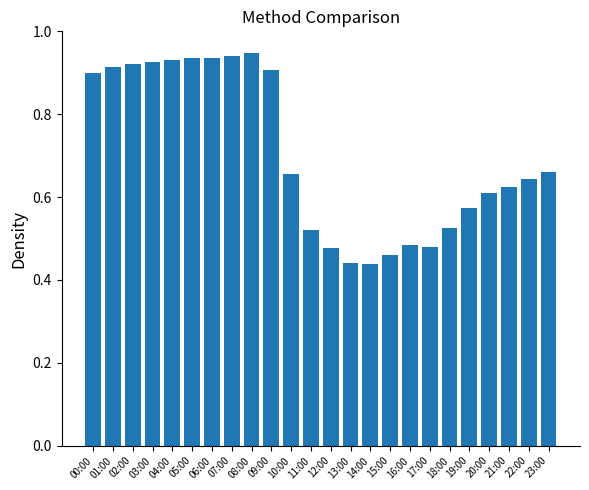

What is the sum of all values?

16.9